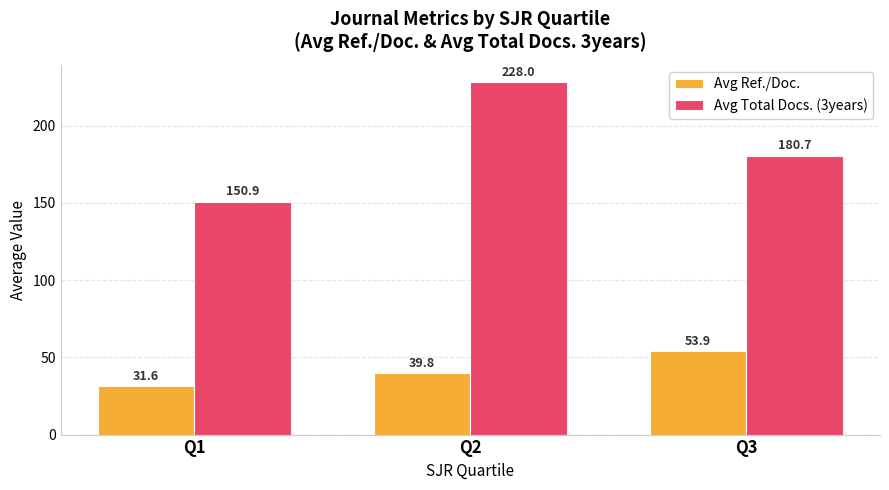

What is the highest value of the Avg Ref./Doc. series?

53.9